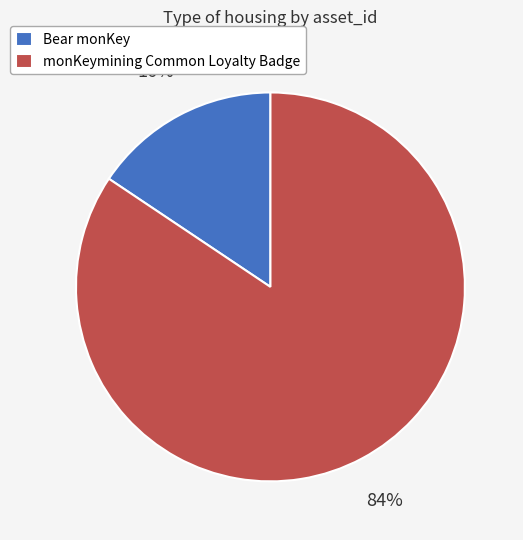

How many segments does this pie chart have?

2